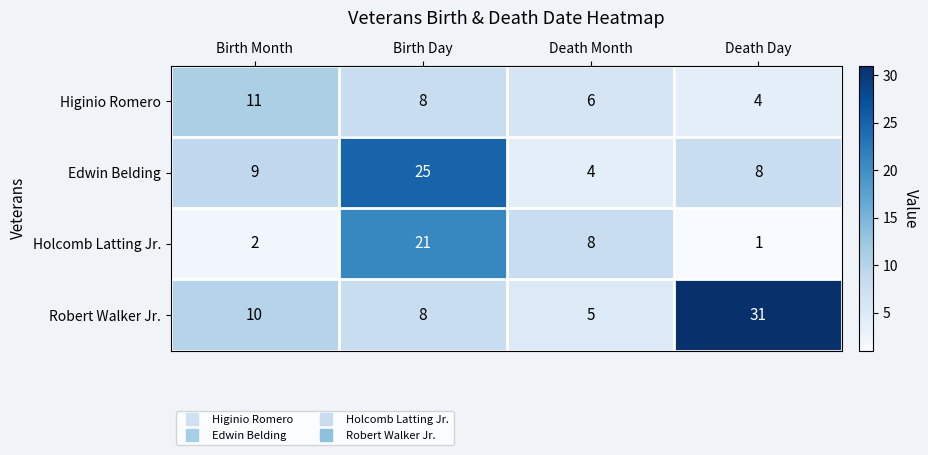

The value of Edwin Belding at Birth Day is 25. True or false?

True